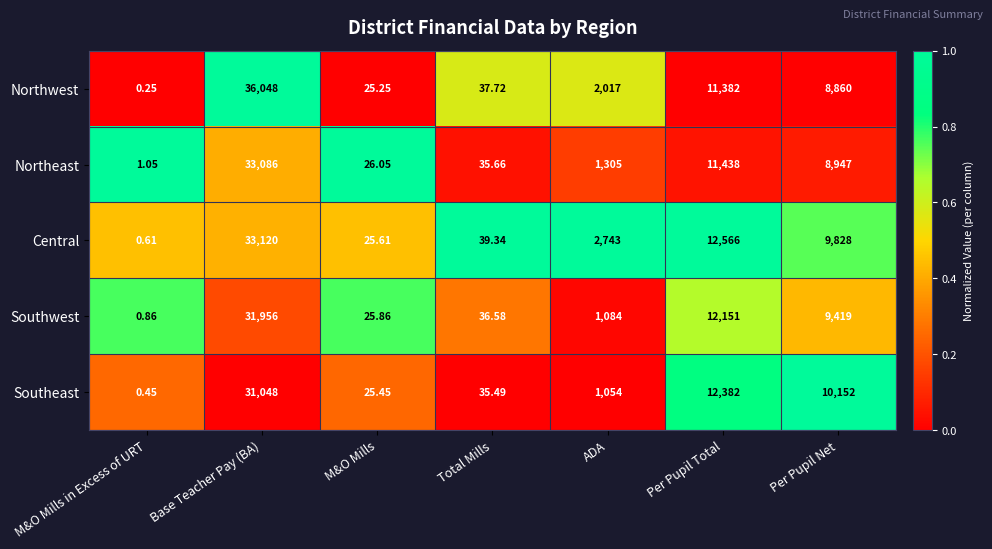

List the series in order of their peak value, highest first.

Northwest, Central, Northeast, Southwest, Southeast